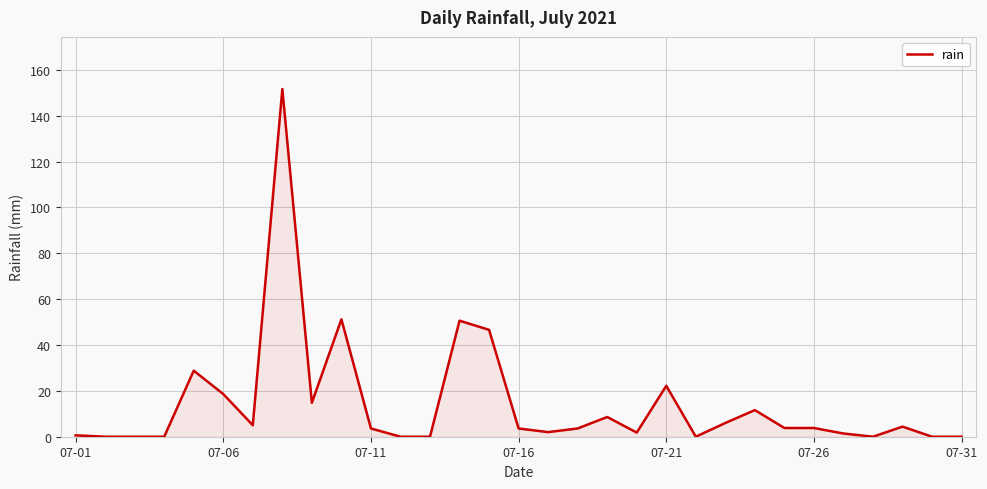

What is the greatest value displayed?

151.6